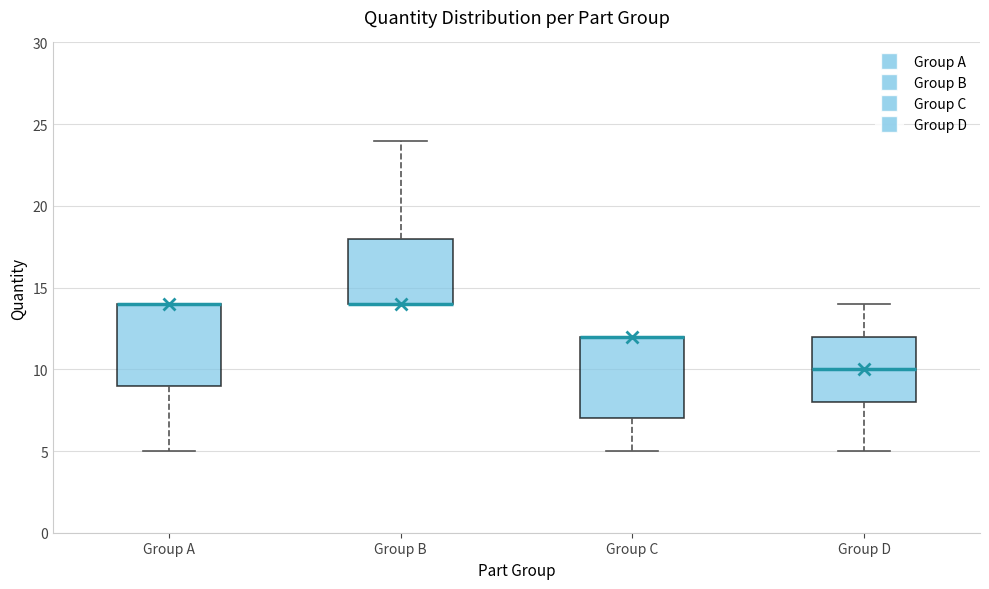

Where does the lower whisker of the box for Group A end on the y-axis? The values are not printed on the chart, so give them approximately, as read against the axis.

5